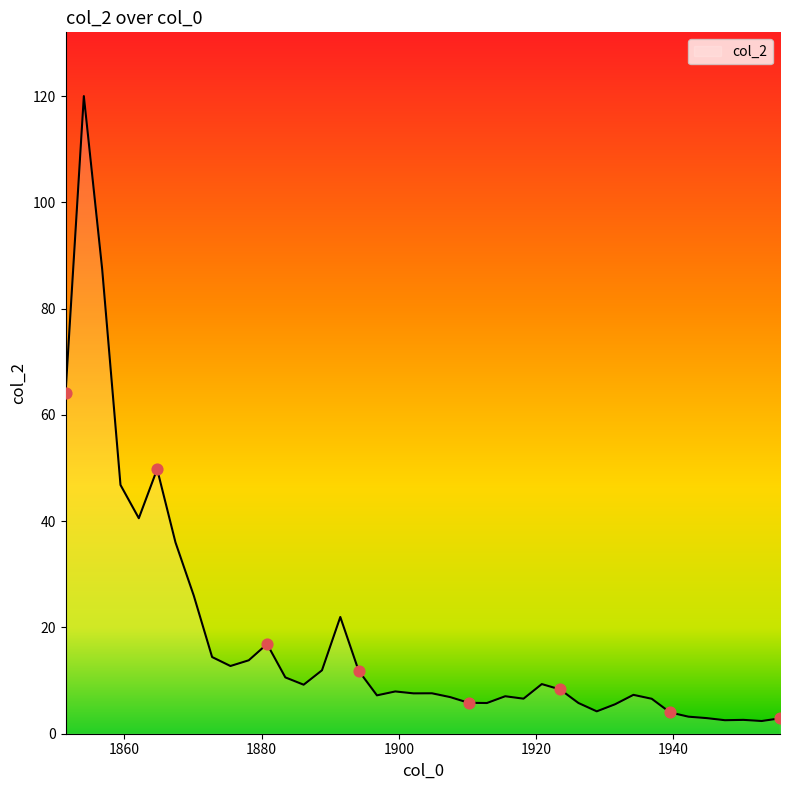

What is the maximum value shown in the chart?

120.0